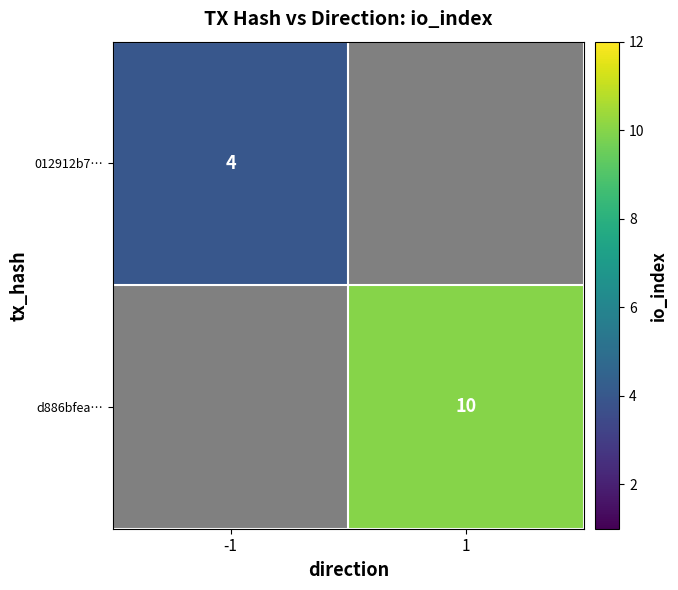

The 012912b7… series shows 7 at -1. True or false?

False